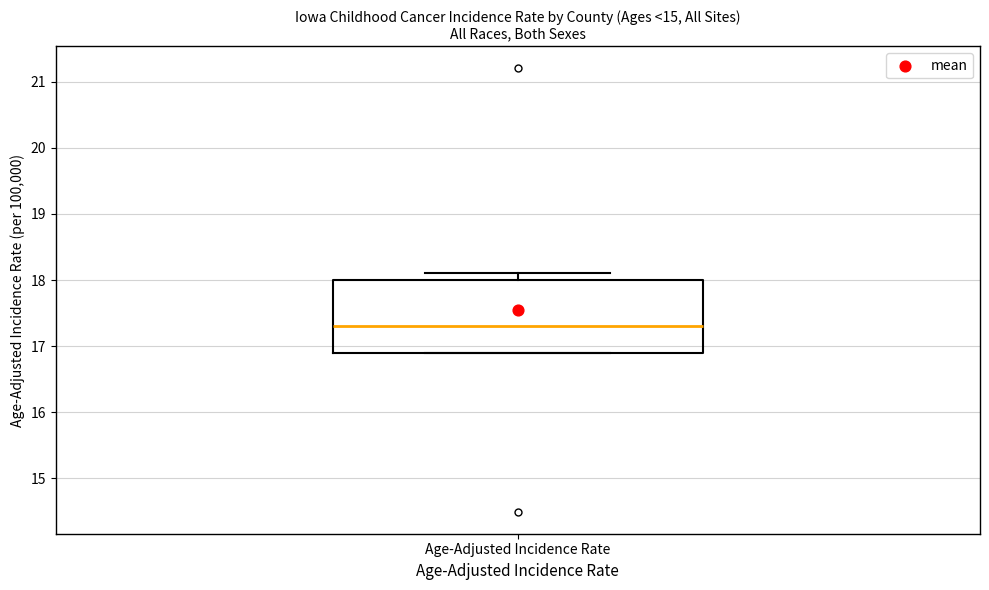

Transcribe this box plot: give where the median line is, the range the box spans, and where the two whiskers end, as read against the y-axis. The values are not printed on the chart, so give them approximately, as read against the axis.

median 17.3, box 16.9 to 18.0, whiskers 16.9 to 18.1